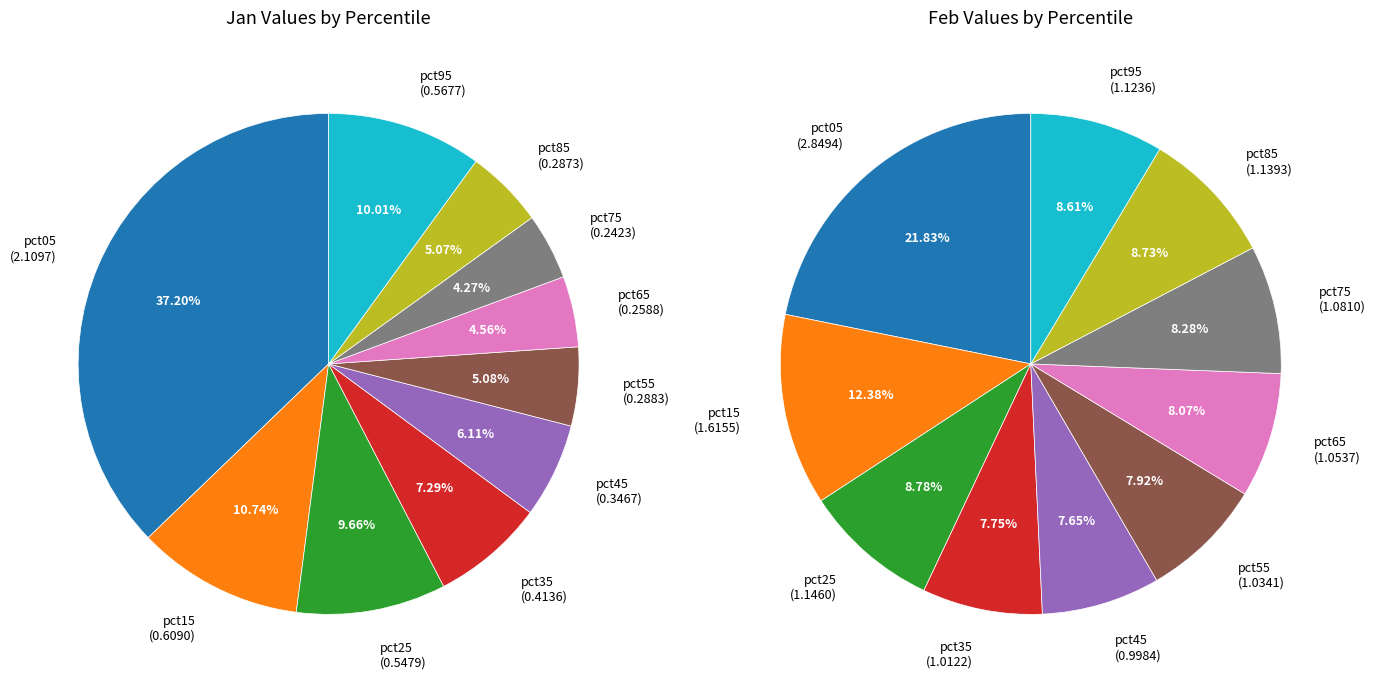

How much of the chart is everything except 2?

90.3%